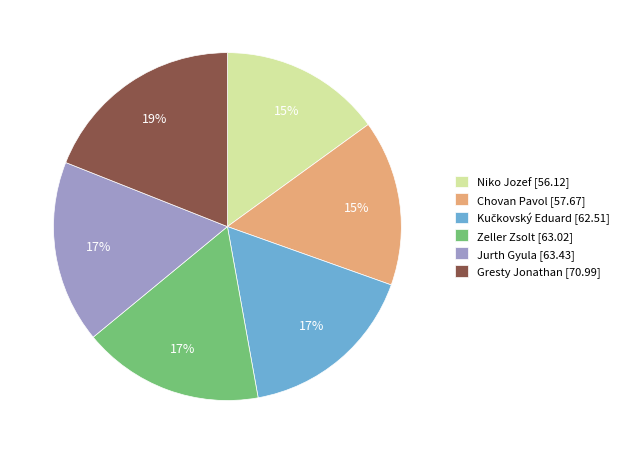

True or false: Jurth Gyula [63.43] accounts for 3% of the total.

False